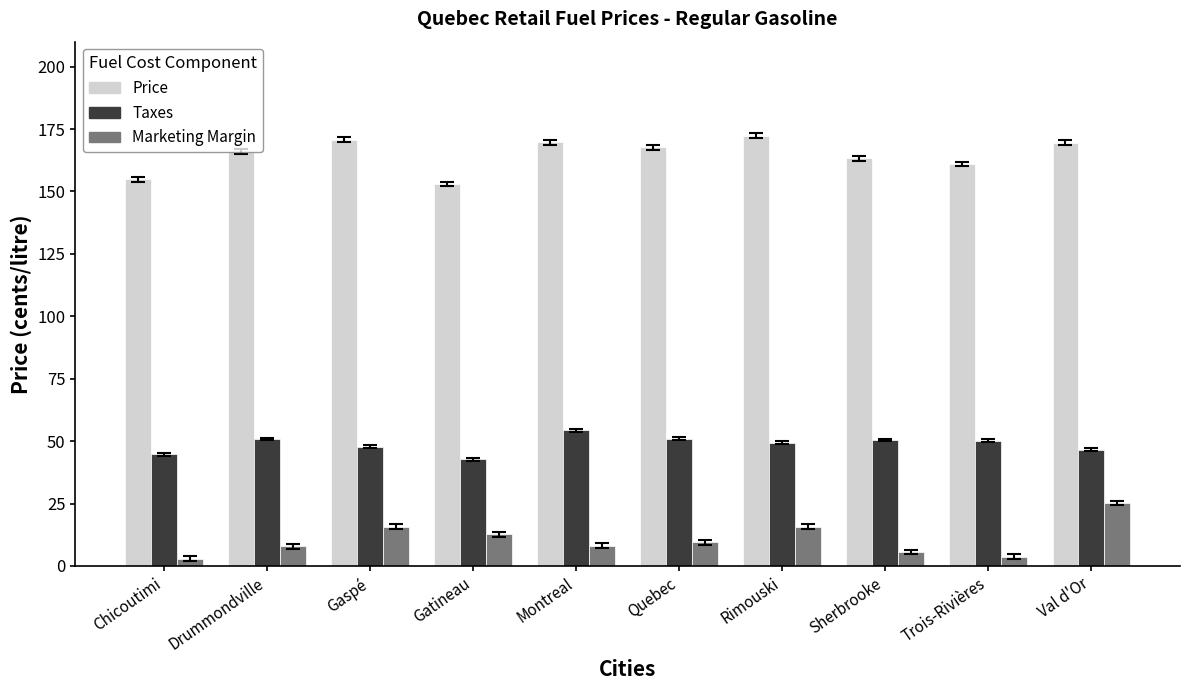

Are the bars horizontal?

No